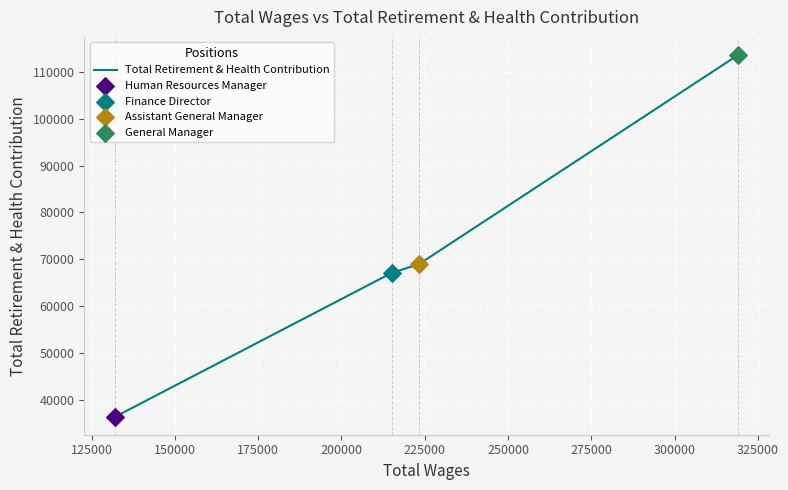

What is the smallest value displayed?

36347